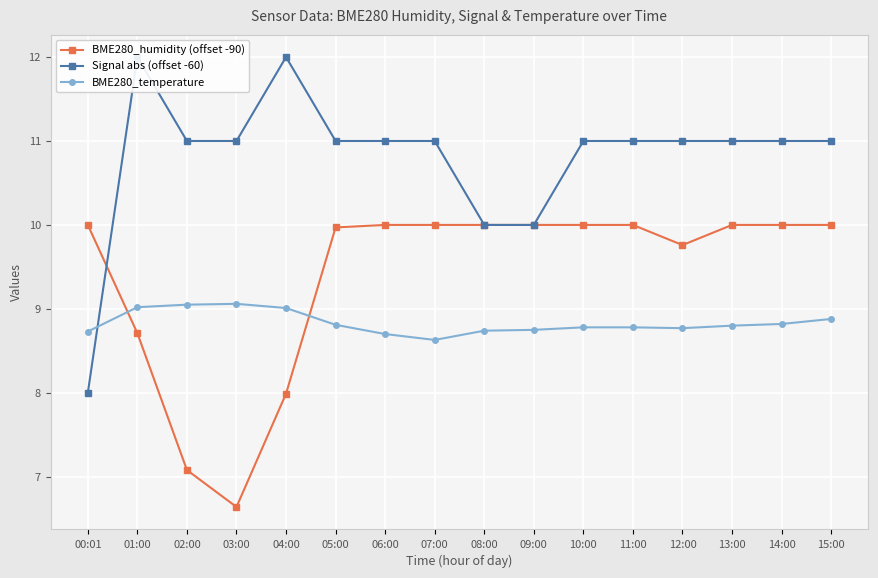

What is the sum of the BME280_humidity (offset -90) values at 06:00 and 15:00?

20.0